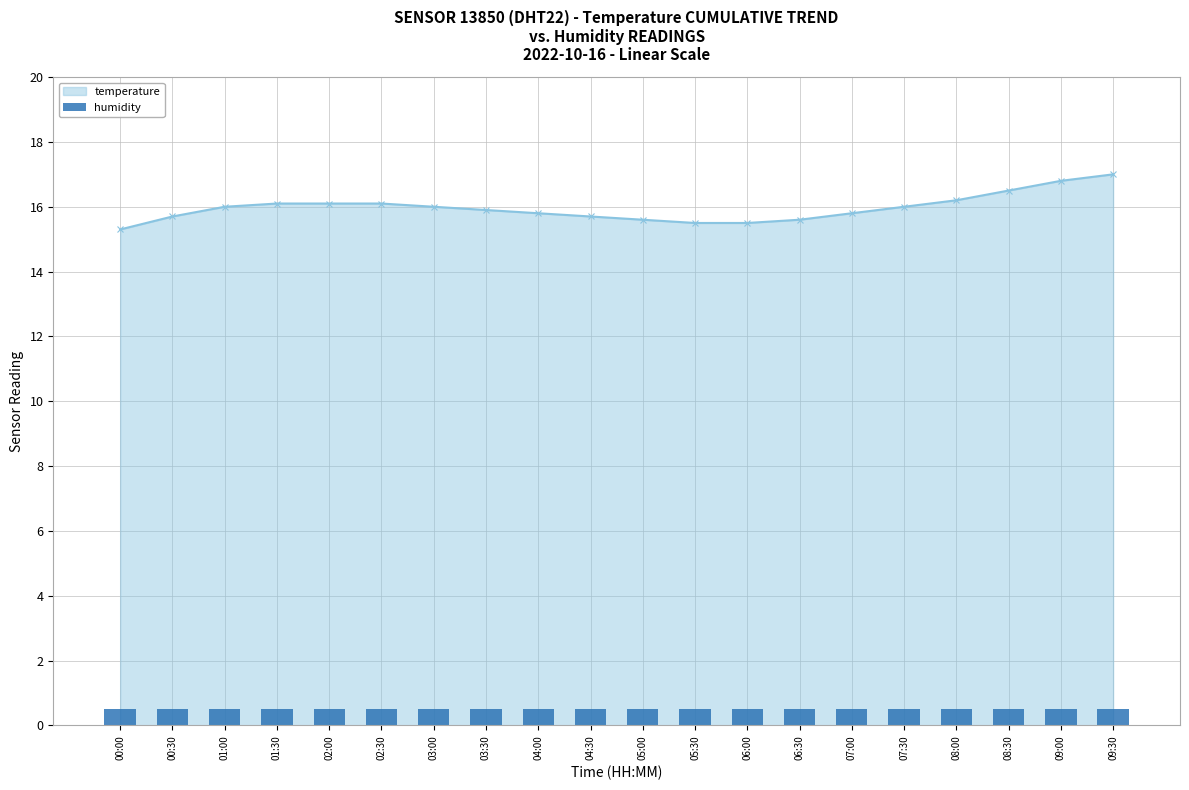

How many categories are shown in the chart?

20